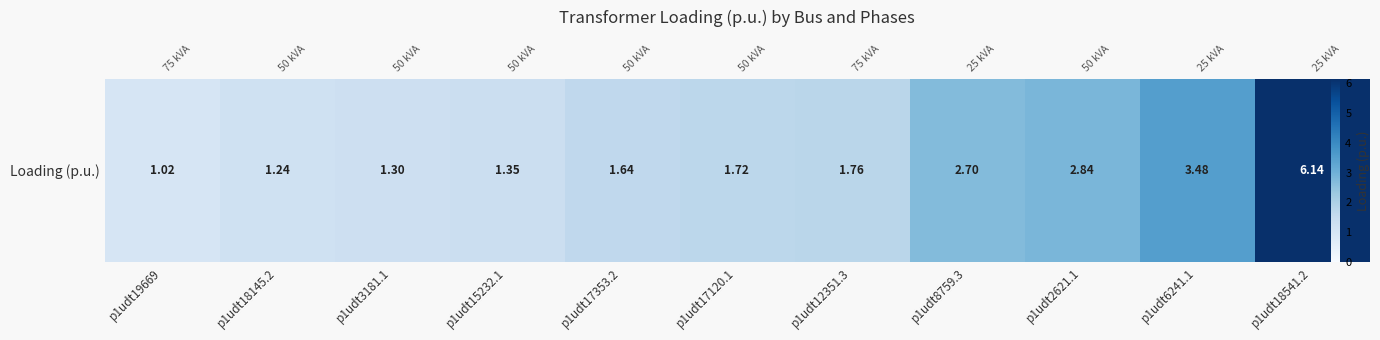

Reading right to left, extract all data points from this chart.

6.1	3.5	2.8	2.7	1.8	1.7	1.6	1.4	1.3	1.2	1.0